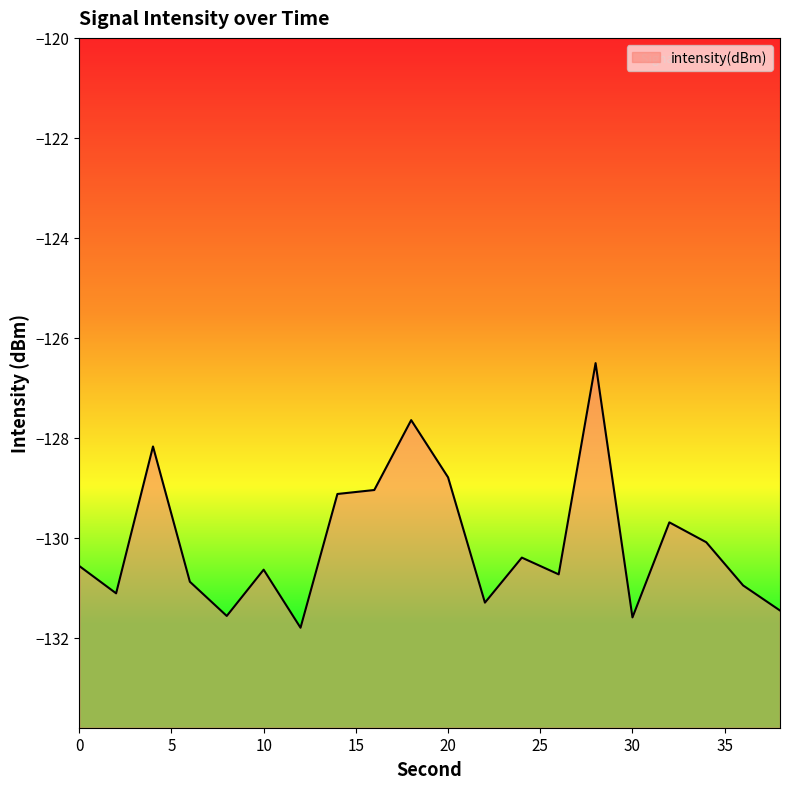

What is the average value?

-130.1